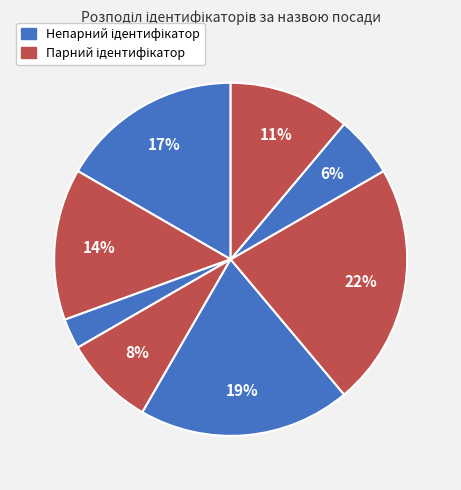

How many segments does this pie chart have?

8